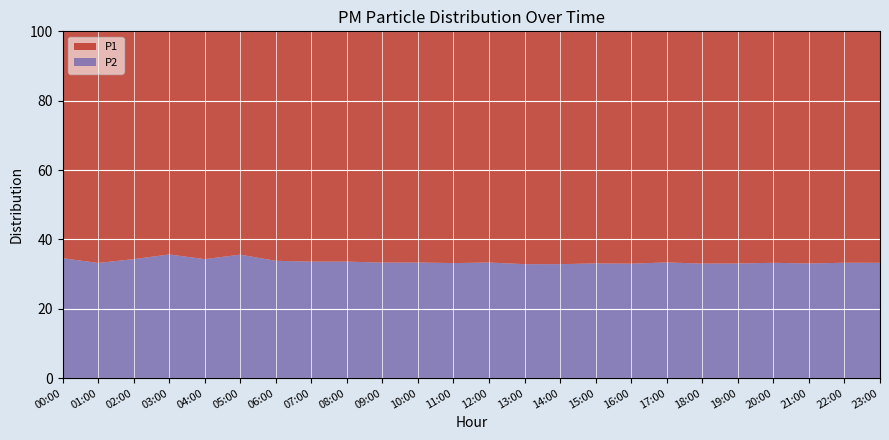

The value of P2 at 17:00 is 33.4. True or false?

True